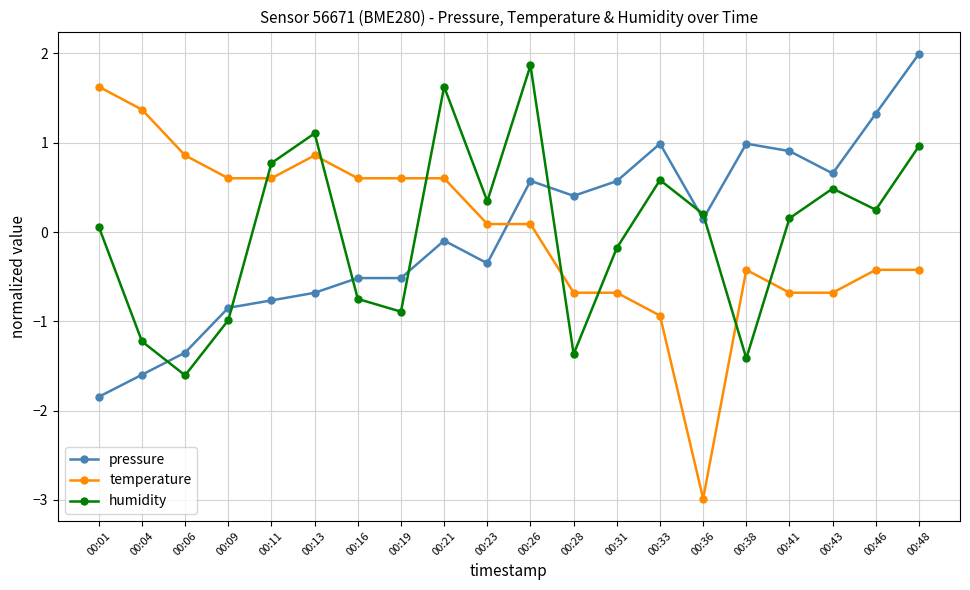

How many values in pressure are above zero?

10